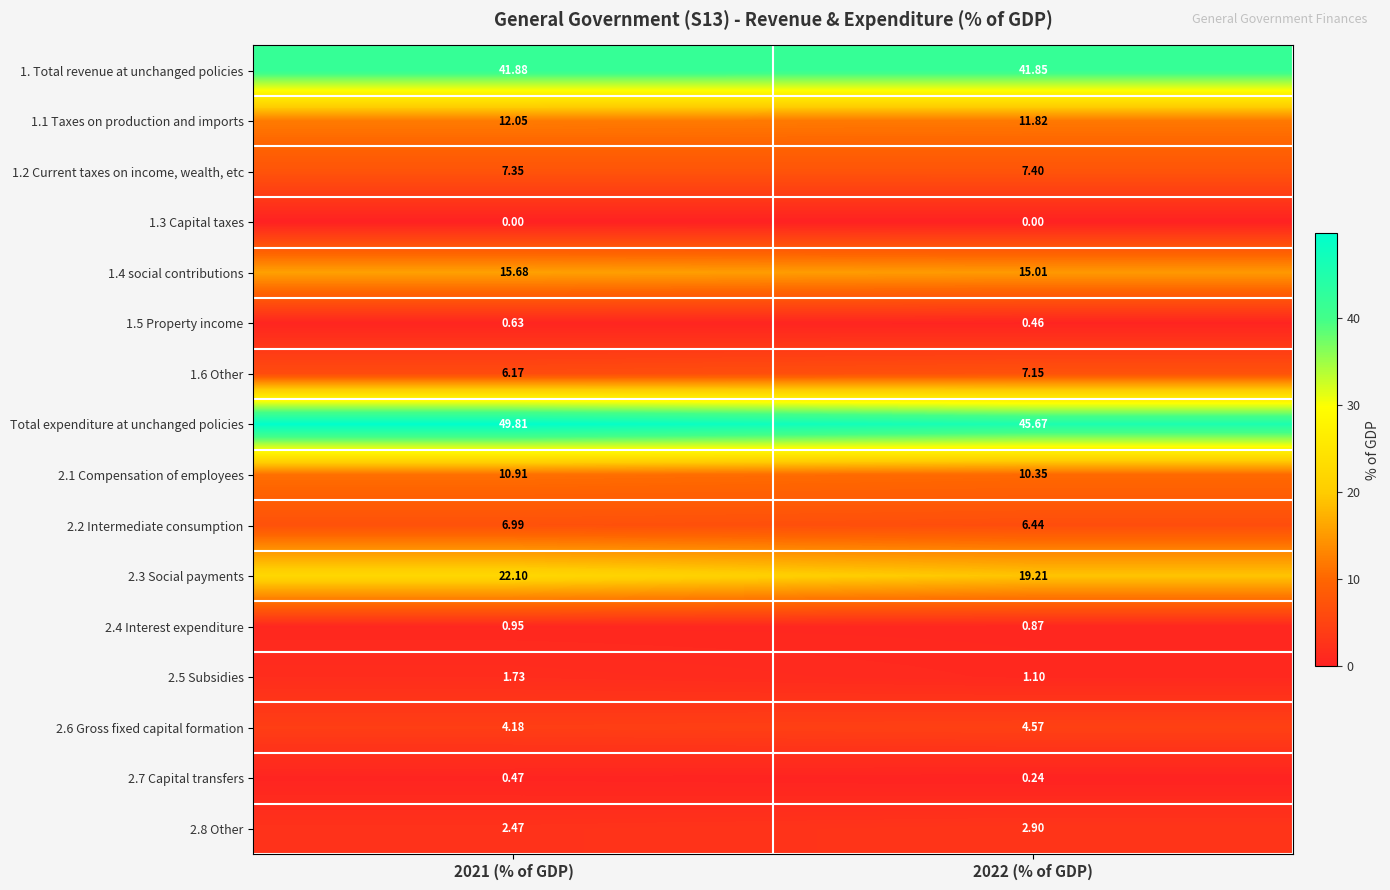

Between 2021 (% of GDP) and 2022 (% of GDP), which series saw the biggest shift?

Total expenditure at unchanged policies